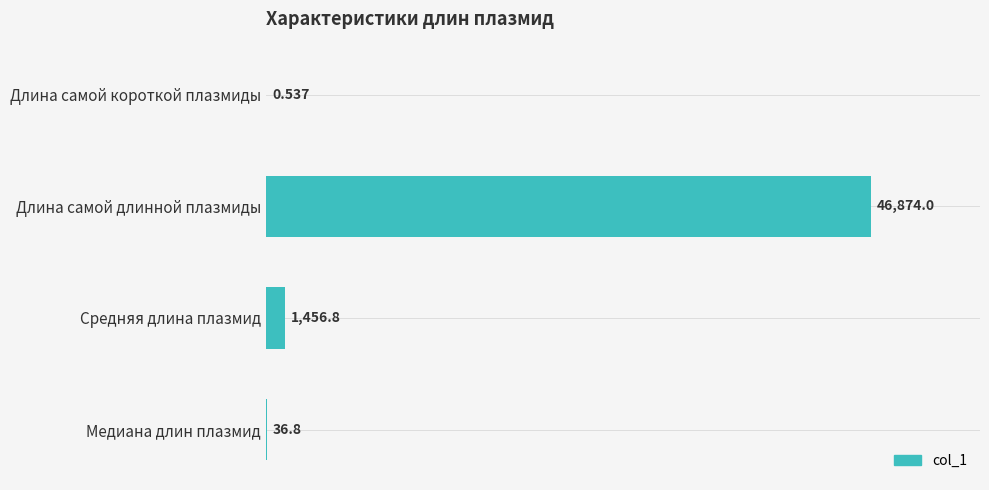

Which has a higher value, Длина самой длинной плазмиды or Длина самой короткой плазмиды?

Длина самой длинной плазмиды